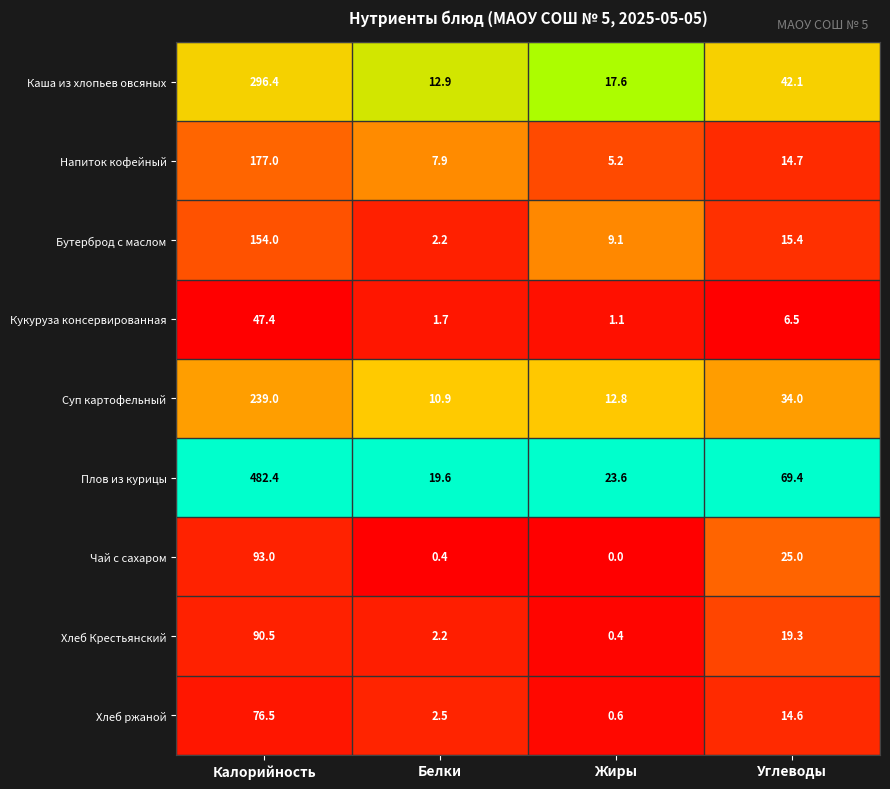

Rank the series at Калорийность from highest to lowest value.

Плов из курицы, Каша из хлопьев овсяных, Суп картофельный, Напиток кофейный, Бутерброд с маслом, Чай с сахаром, Хлеб Крестьянский, Хлеб ржаной, Кукуруза консервированная